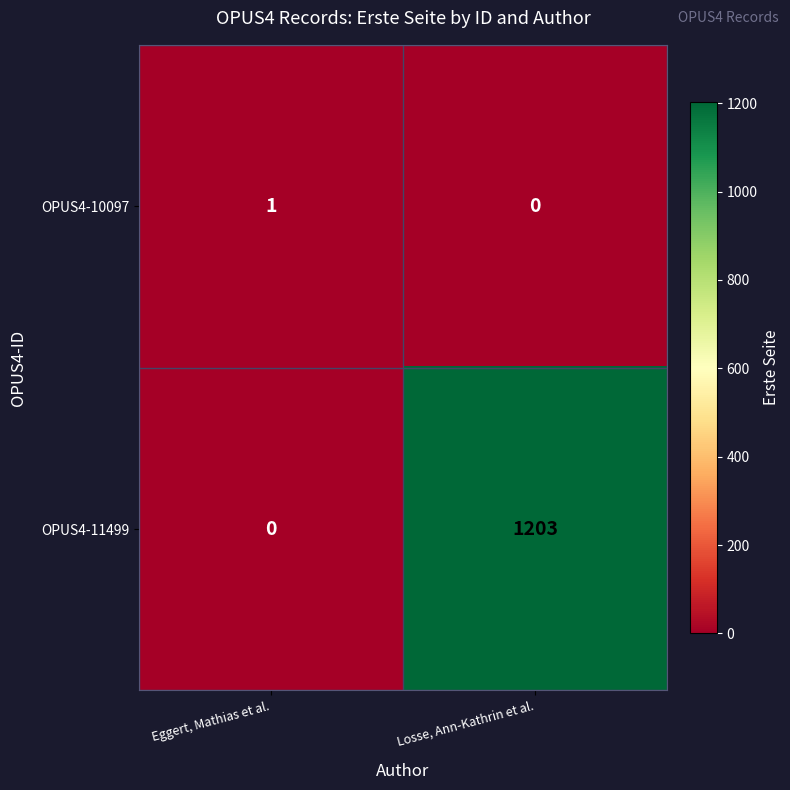

Which series has the largest total across all categories?

OPUS4-11499